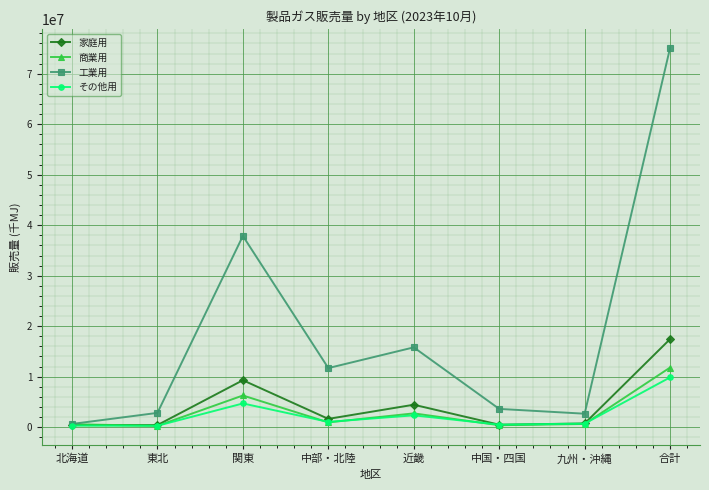

At which label does 商業用 reach its peak?

合計